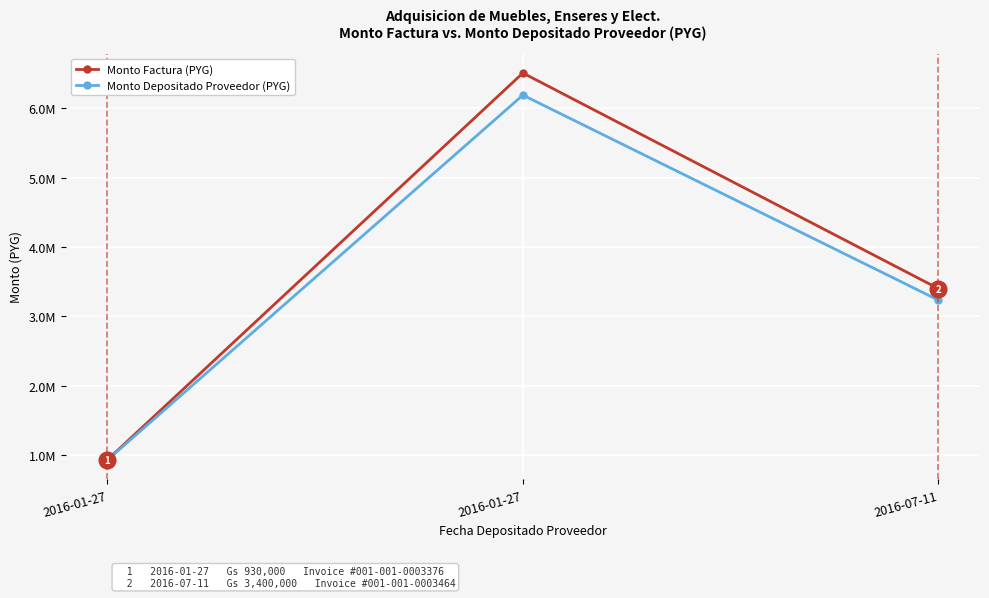

At which label does Monto Factura (PYG) first exceed 3400000?

2016-01-27